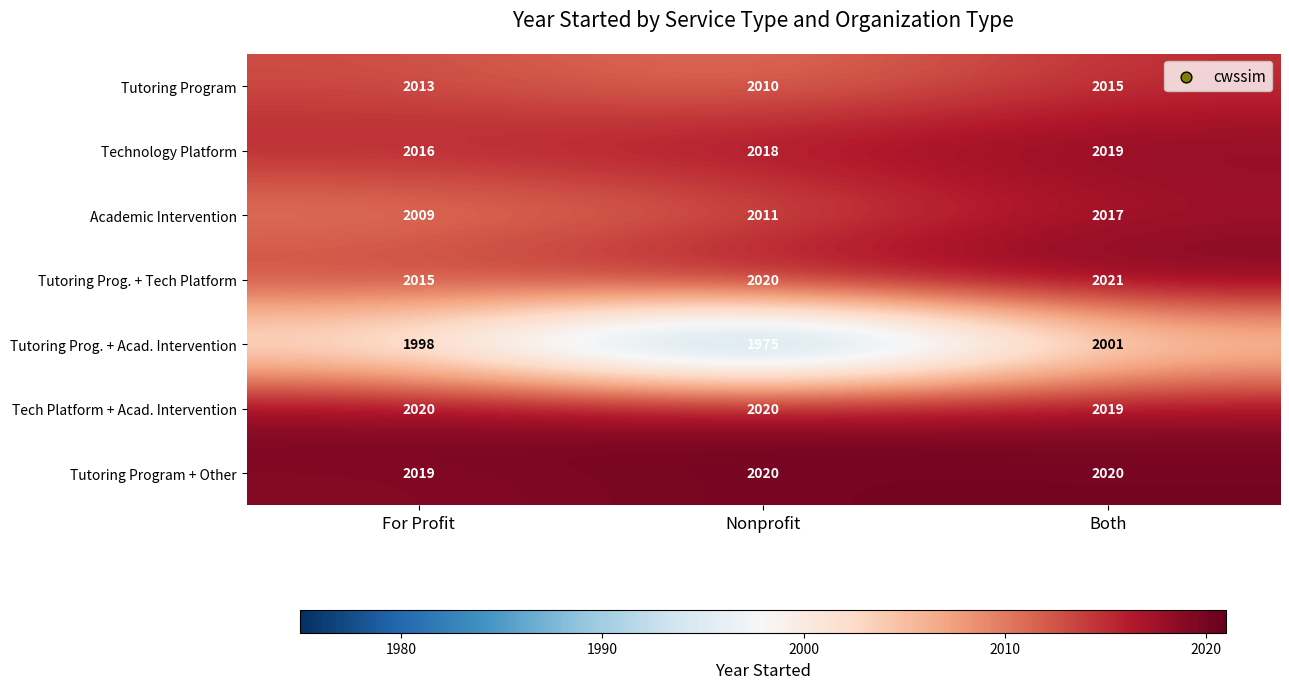

How many Technology Platform values are between 2016 and 2019?

3